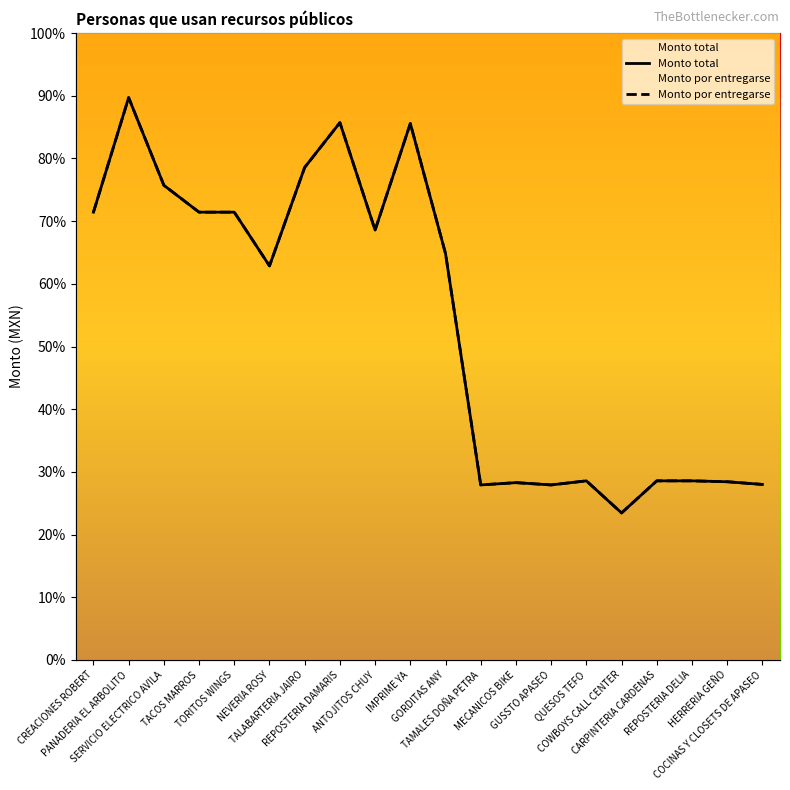

Reading left to right, list all the values displayed in this chart.

Monto total: 25000.0	31395.0	26500.0	25000.0	25000.0	22000.0	27500.0	30000.0	24000.0	29950.0	22689.0	9772.0	9900.0	9772.0	10000.0	8208.7	10000.0	10000.0	9950.0	9800.0
Monto por entregarse: 25000.0	31395.0	26500.0	25000.0	25000.0	22000.0	27500.0	30000.0	24000.0	29950.0	22689.0	9772.0	9900.0	9772.0	10000.0	8208.7	10000.0	10000.0	9950.0	9800.0